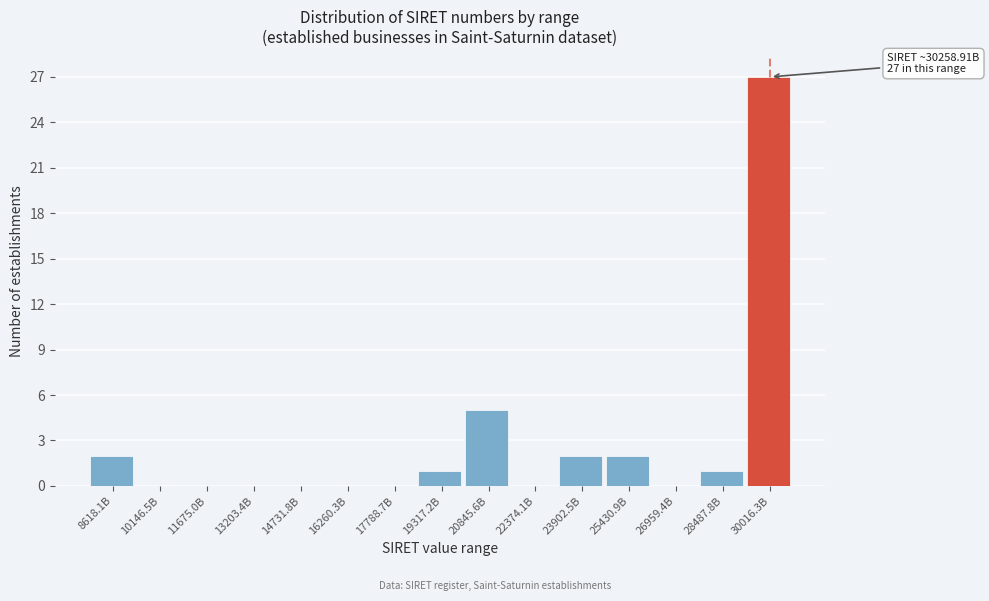

Reading right to left, extract all data points from this chart.

30016.3B=27	28487.8B=1	26959.4B=0	25430.9B=2	23902.5B=2	22374.1B=0	20845.6B=5	19317.2B=1	17788.7B=0	16260.3B=0	14731.8B=0	13203.4B=0	11675.0B=0	10146.5B=0	8618.1B=2